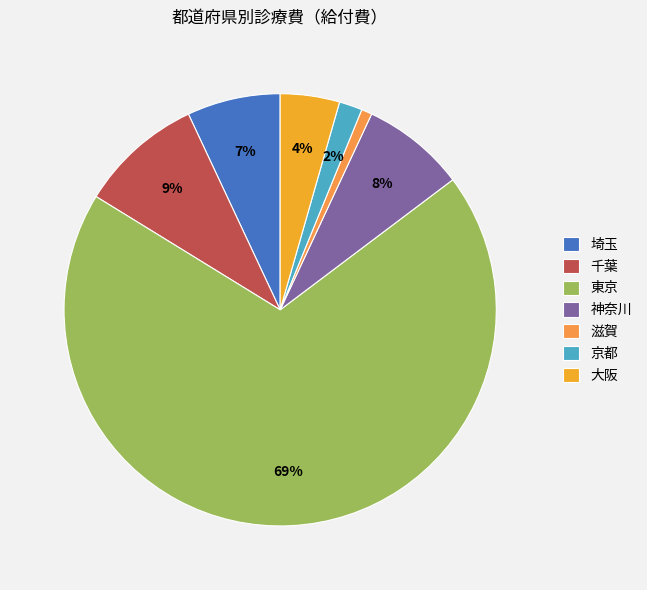

Which category accounts for the majority?

東京